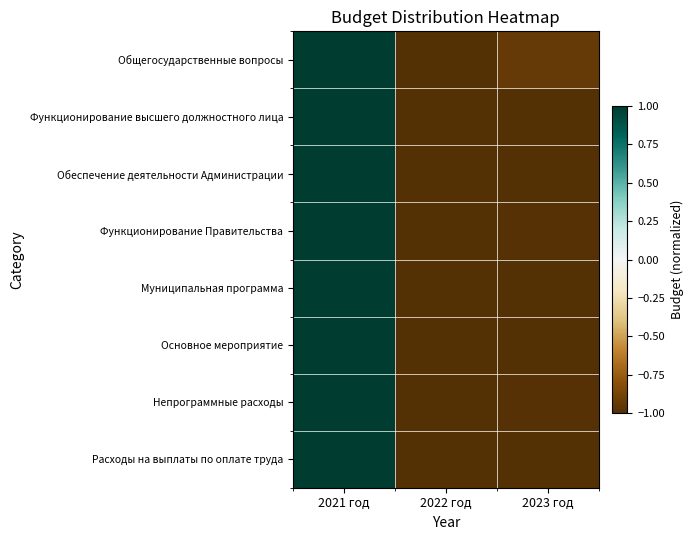

Which series has the largest range (max minus min)?

Общегосударственные вопросы